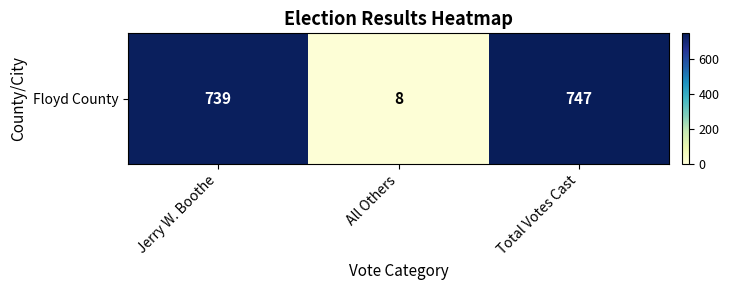

What value does the data have at All Others?

8